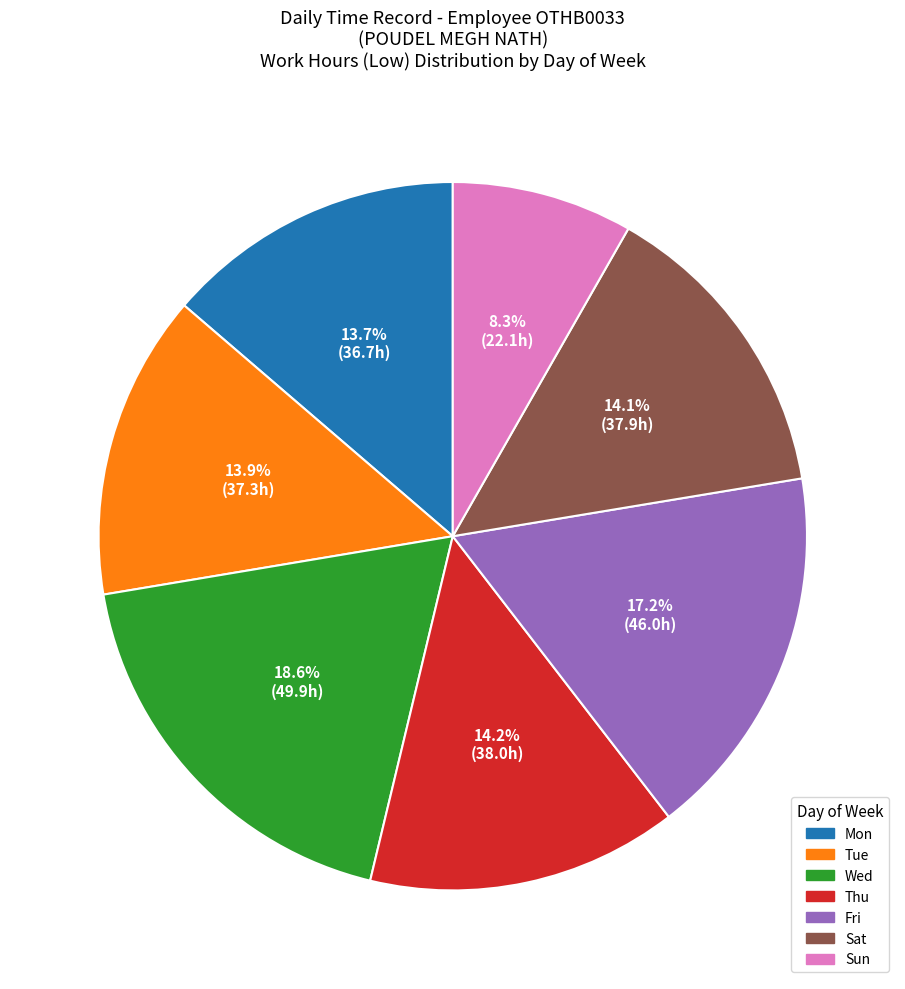

What is the total percentage of Fri and Wed?

35.8%